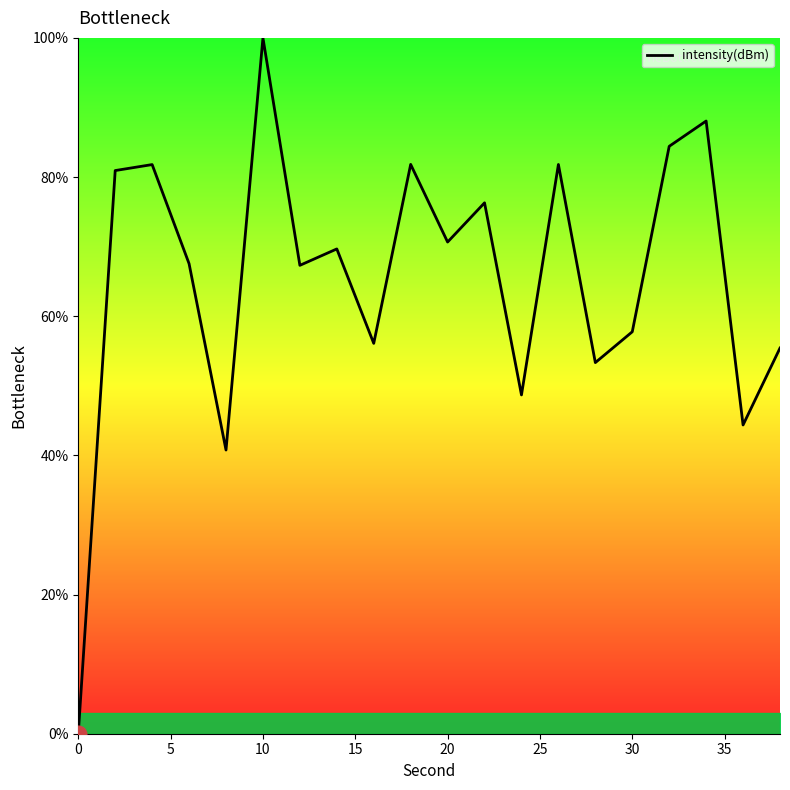

How many distinct data groups are displayed?

1